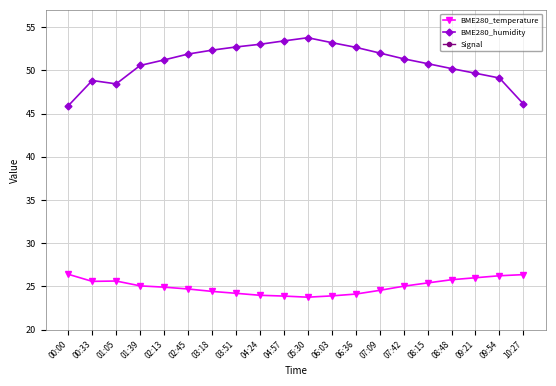

Which has a higher value, 07:09 or 10:27?

10:27